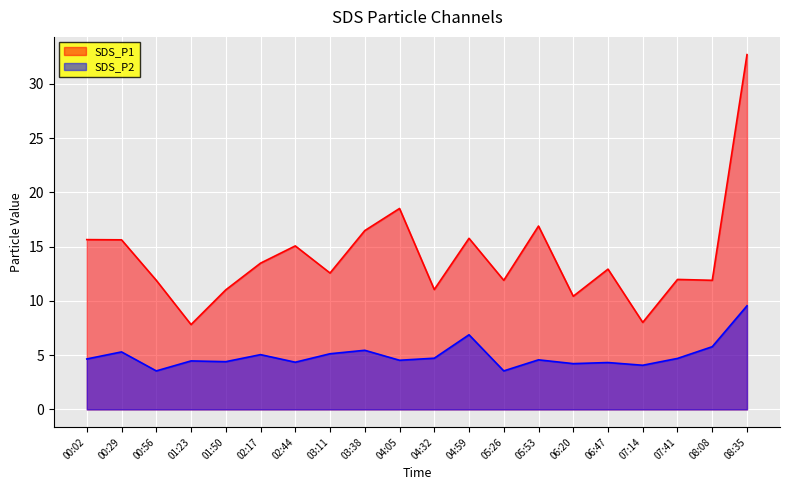

What are all the series names shown in the legend?

SDS_P1, SDS_P2